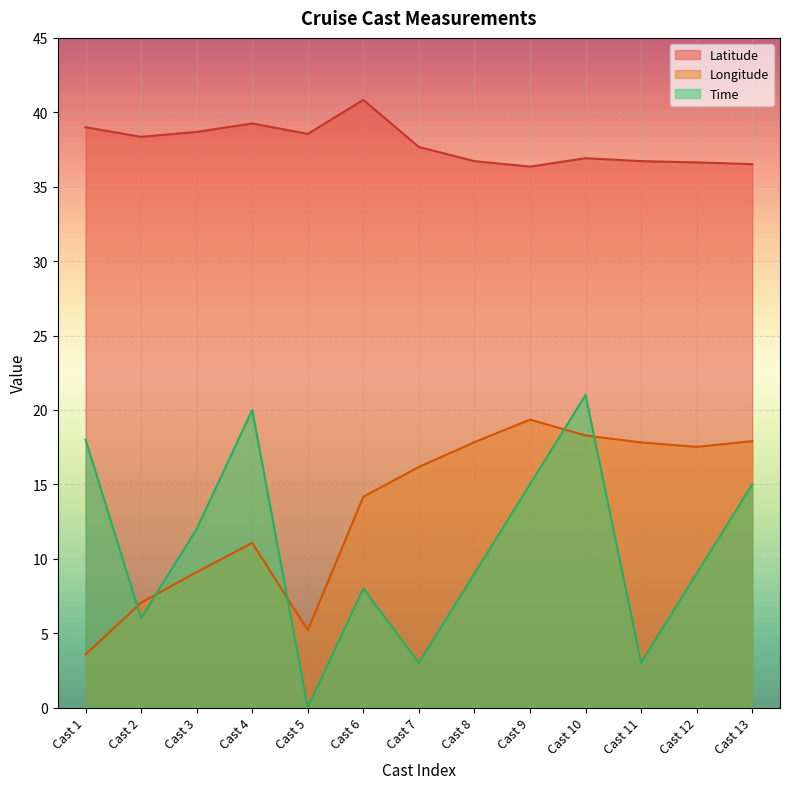

In Longitude, how many points are higher than both neighbors (excluding endpoints)?

2